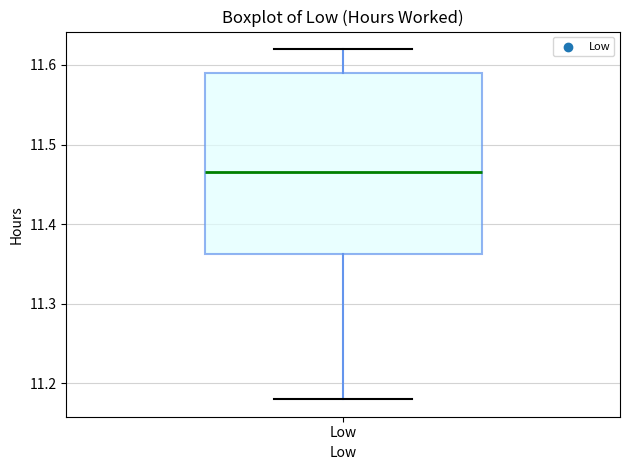

Where is the upper edge of the box for Low on the y-axis? The values are not printed on the chart, so give them approximately, as read against the axis.

11.59